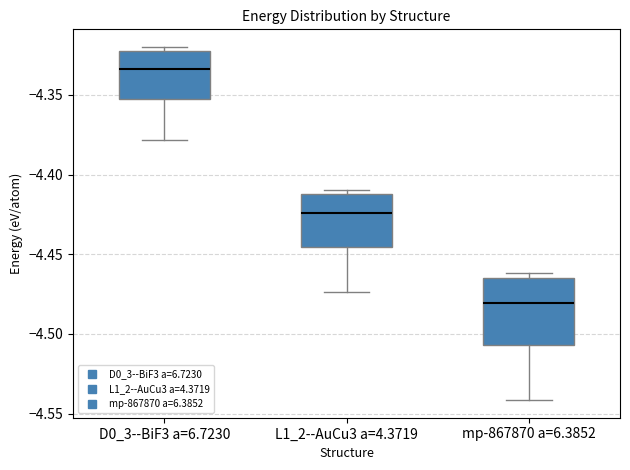

Reading left to right, read every box against the y-axis: the position of its median line, the range the box covers, and the ends of its whiskers. The values are not printed on the chart, so give them approximately, as read against the axis.

D0_3--BiF3 a=6.7230: median -4.335, box -4.355 to -4.325, whiskers -4.380 to -4.320
L1_2--AuCu3 a=4.3719: median -4.425, box -4.445 to -4.410, whiskers -4.475 to -4.410 (just above the box's upper edge)
mp-867870 a=6.3852: median -4.480, box -4.505 to -4.465, whiskers -4.540 to -4.460